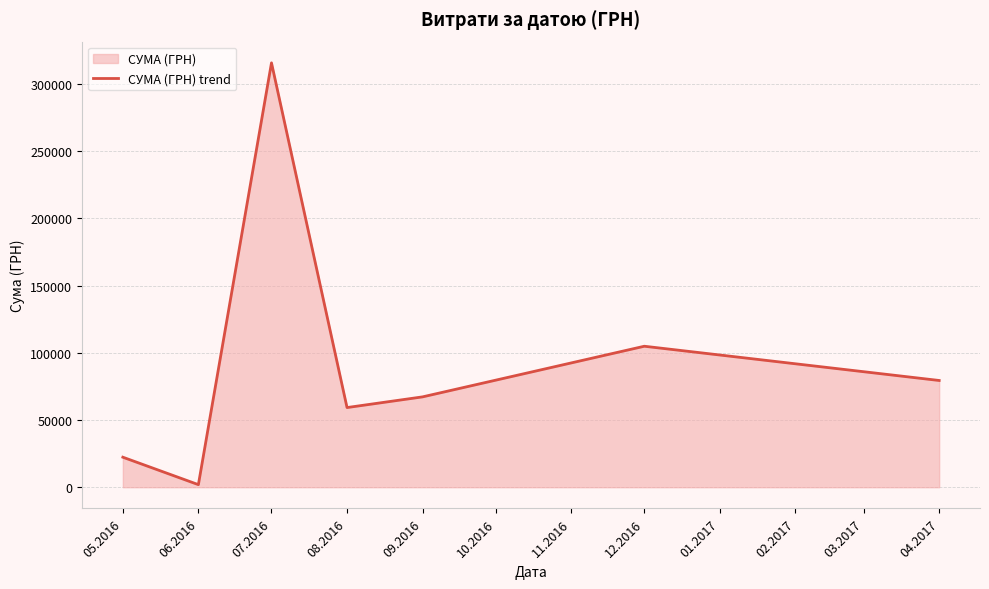

What is the greatest value displayed?

315746.3